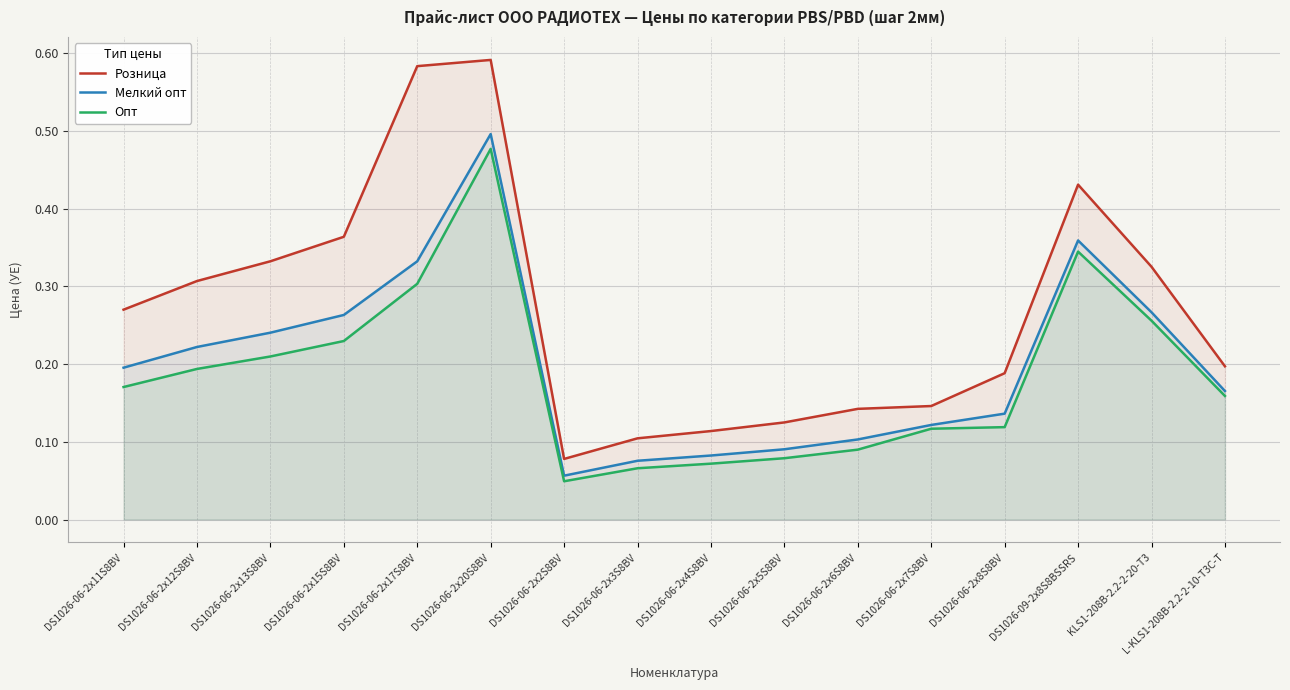

Count the Опт values in the range 0 to 1.

16